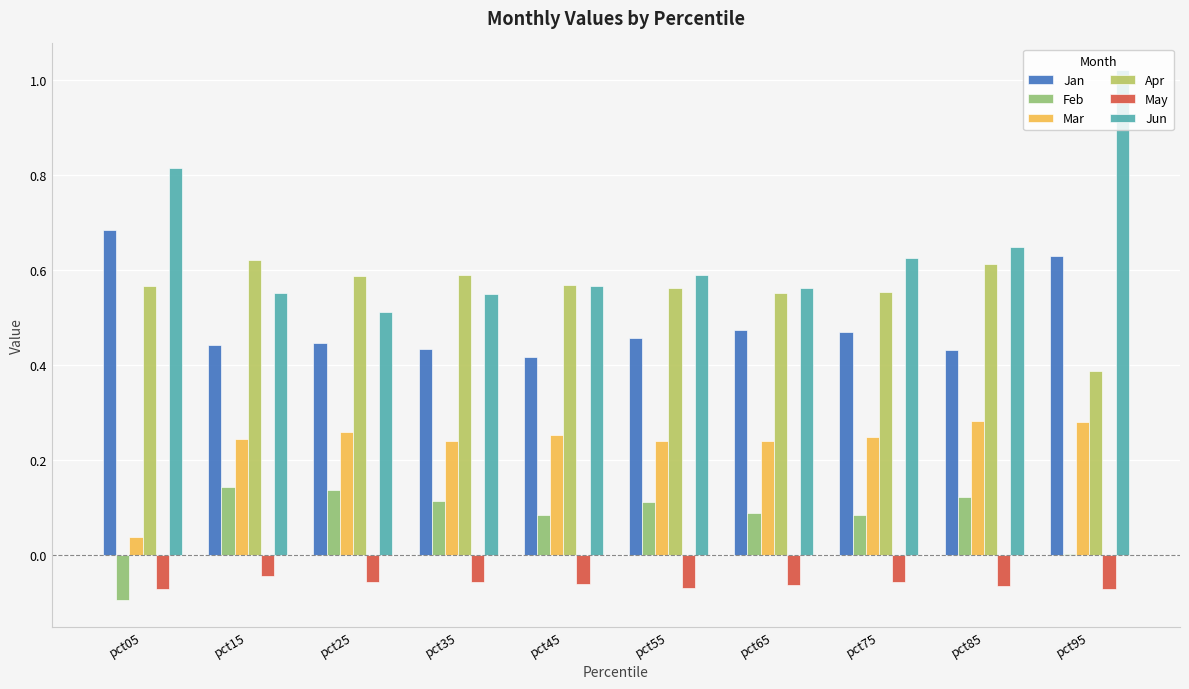

Which series has the largest total across all categories?

Jun